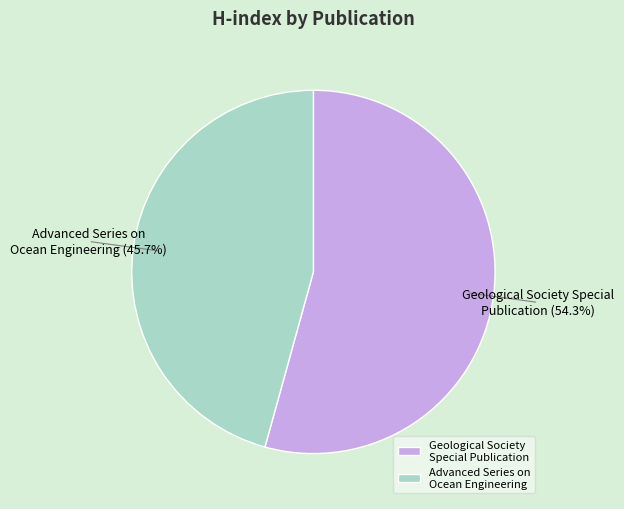

What portion of the pie excludes Advanced Series on Ocean Engineering?

54.3%